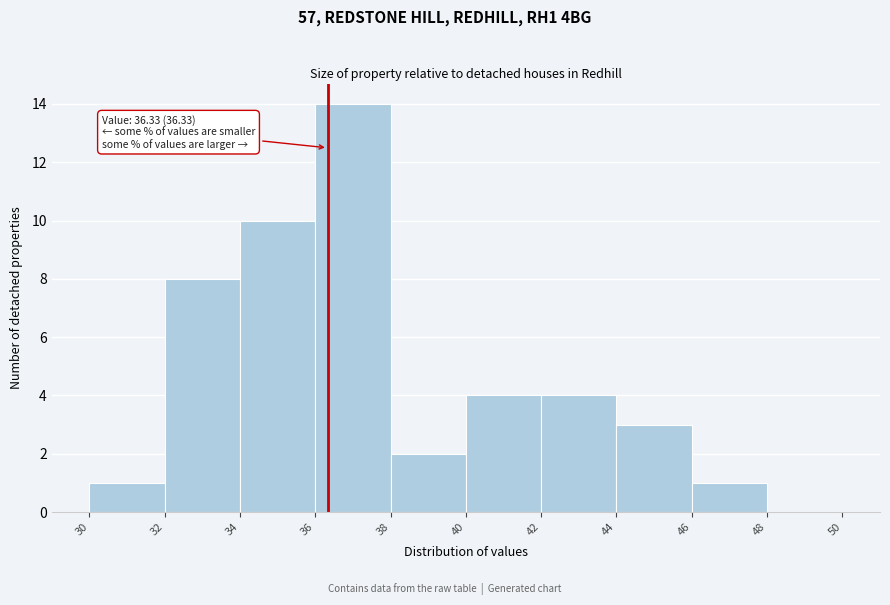

Which range on the x-axis has the tallest bar?

36 to 38